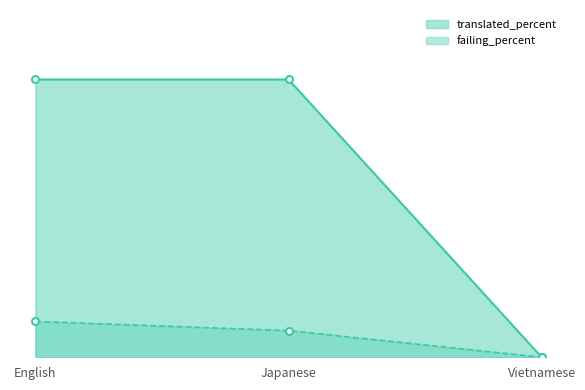

What is the sum of the failing values at English and Japanese?

7.0